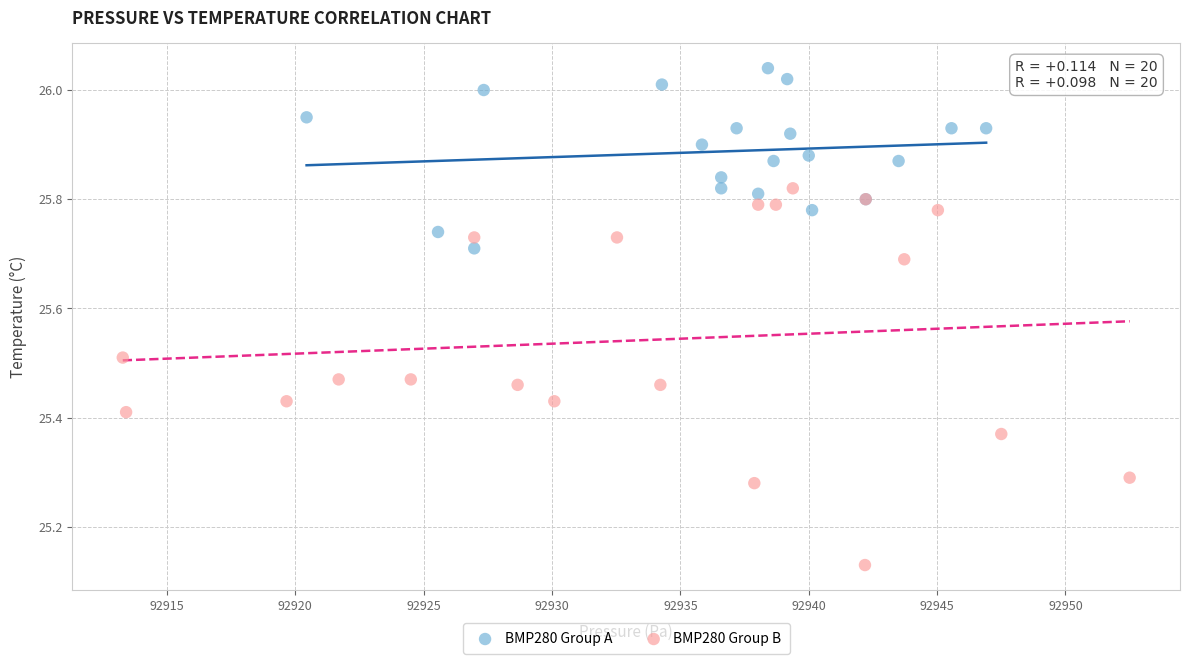

Which series reaches the maximum Y coordinate?

BMP280 Group A